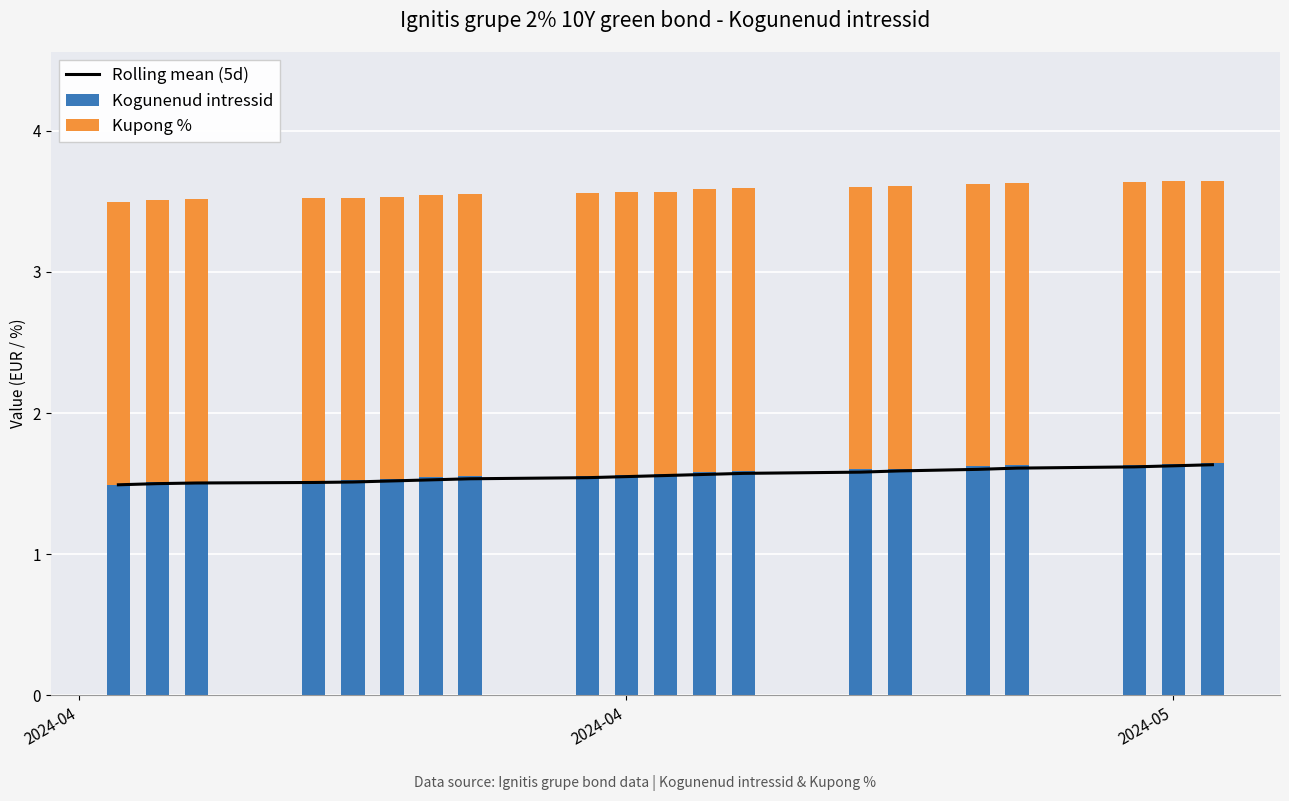

Which series has the largest total across all categories?

Kupong %